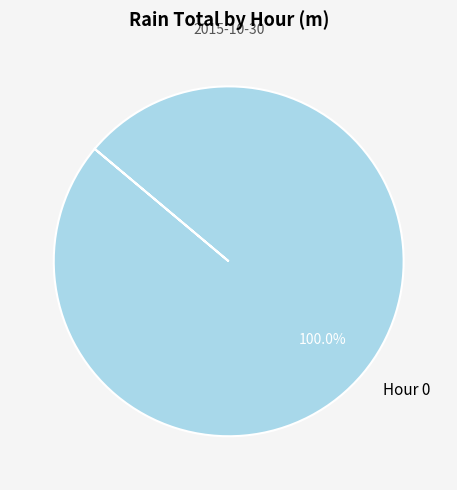

Rank the categories by value from lowest to highest.

Hour 0